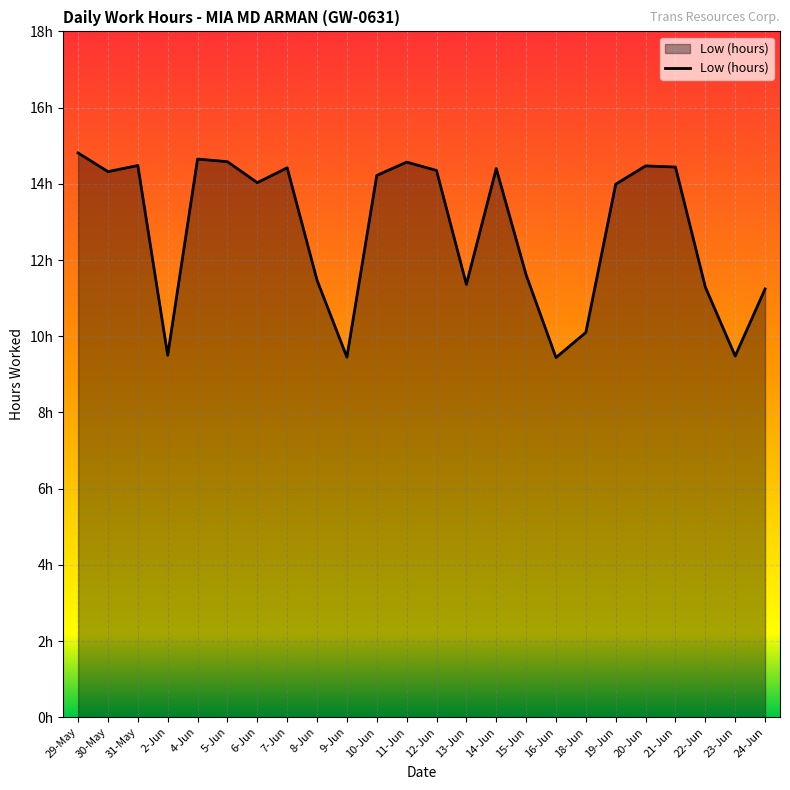

Is this an area chart (filled region under the line)?

Yes